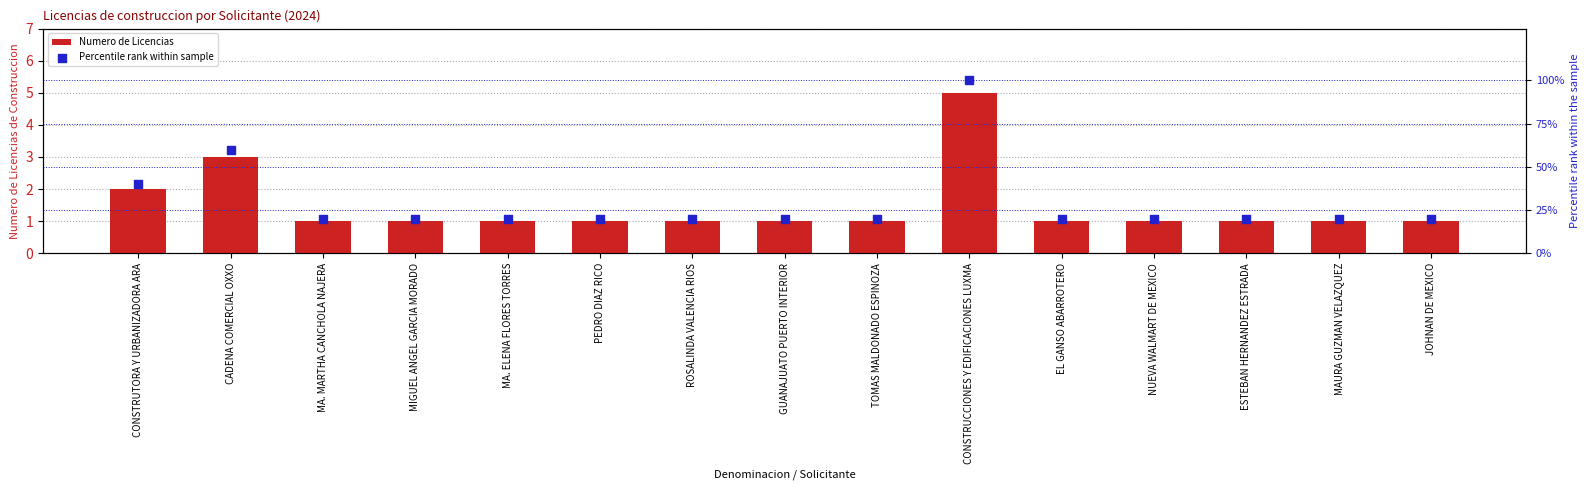

What is the total value across all series at MAURA GUZMAN VELAZQUEZ?

21